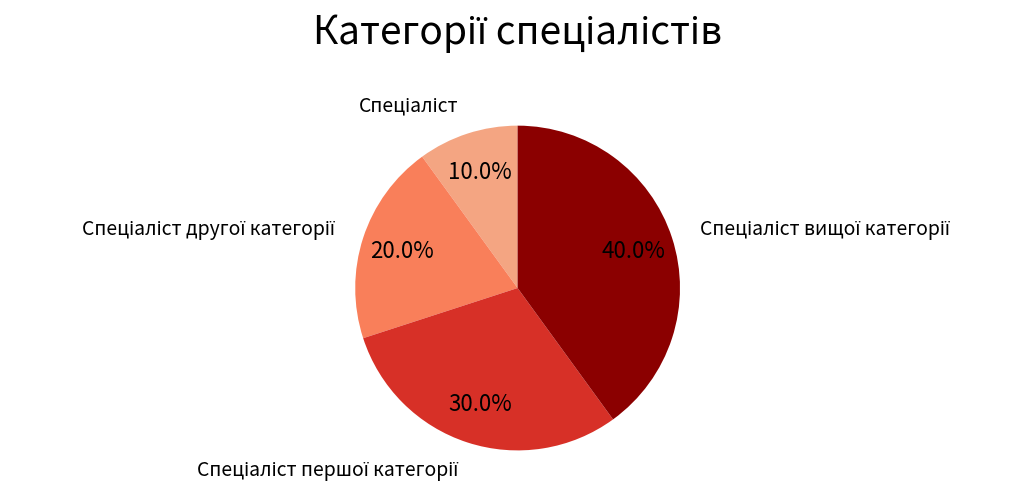

How many slices are in this pie chart?

4